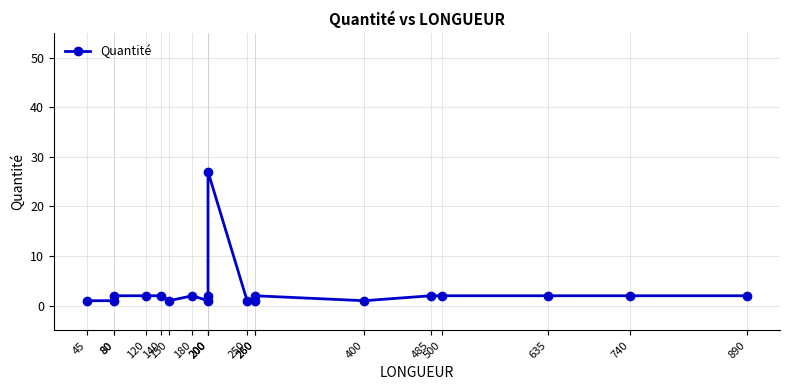

What is the average value?

3